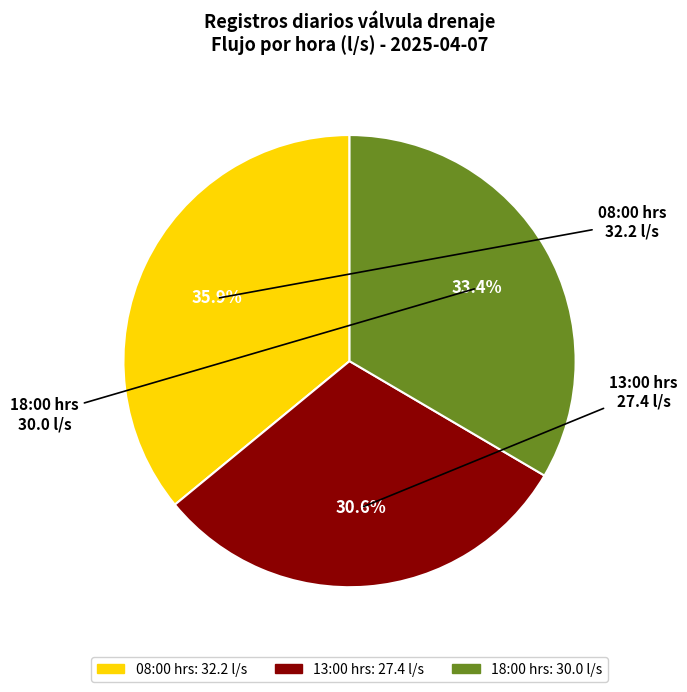

How many slices are in this pie chart?

3